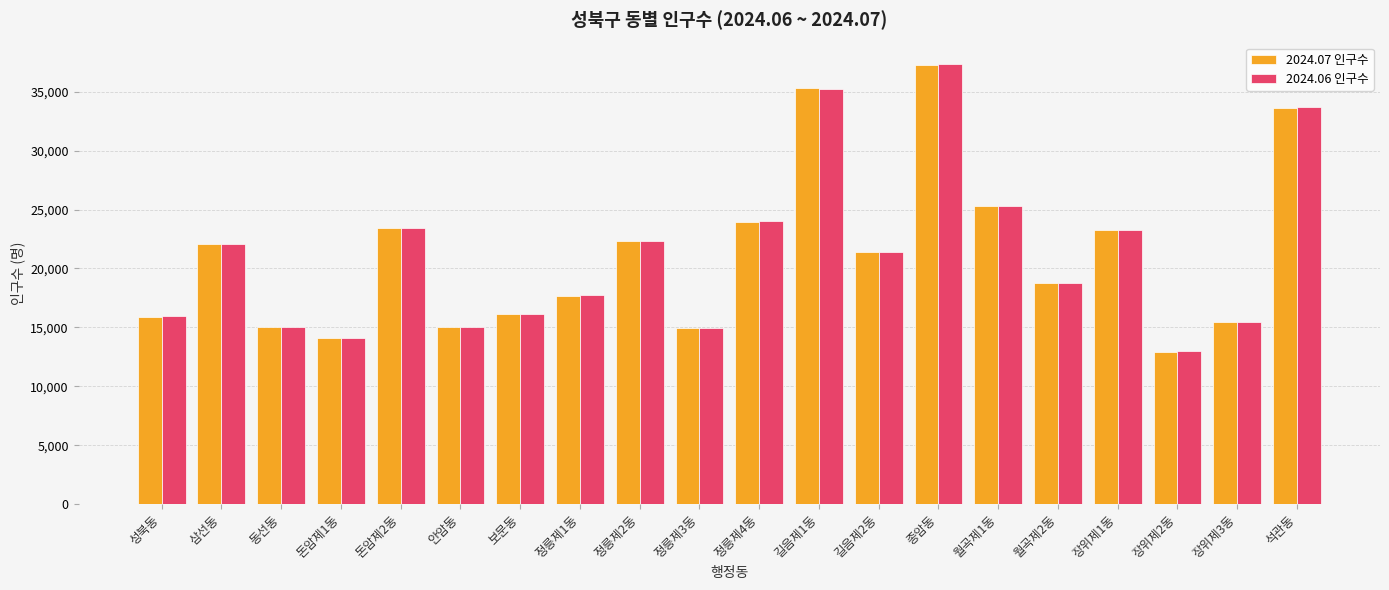

What is the difference between the highest and lowest values at 월곡제1동?

6